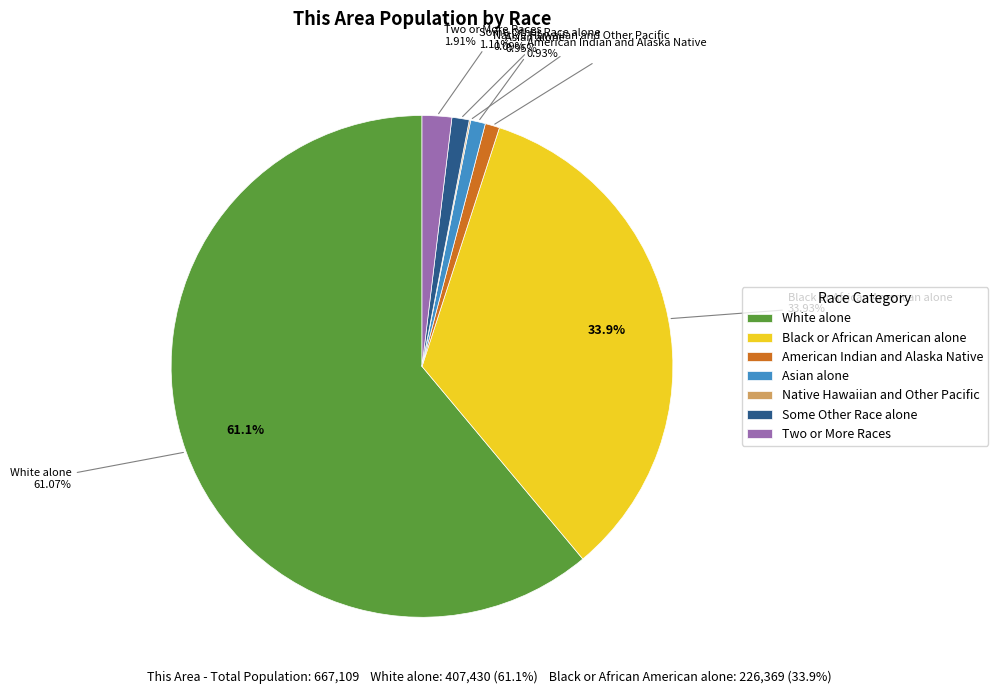

The American Indian and Alaska Native slice represents 1% of the pie. True or false?

True